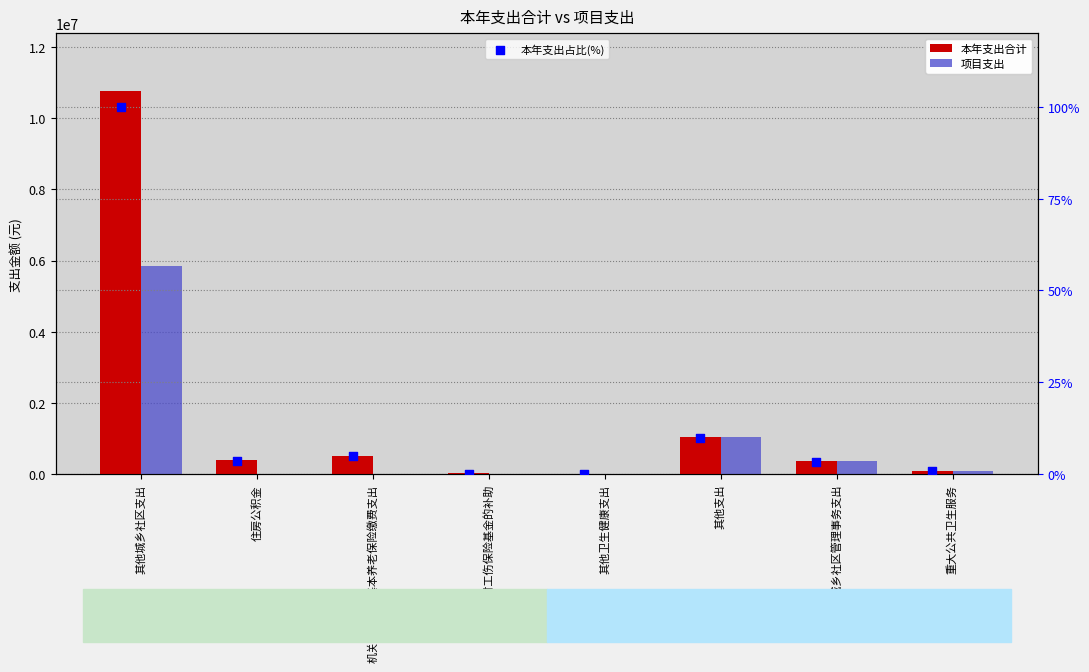

Which series has the widest spread of Y values?

本年支出合计